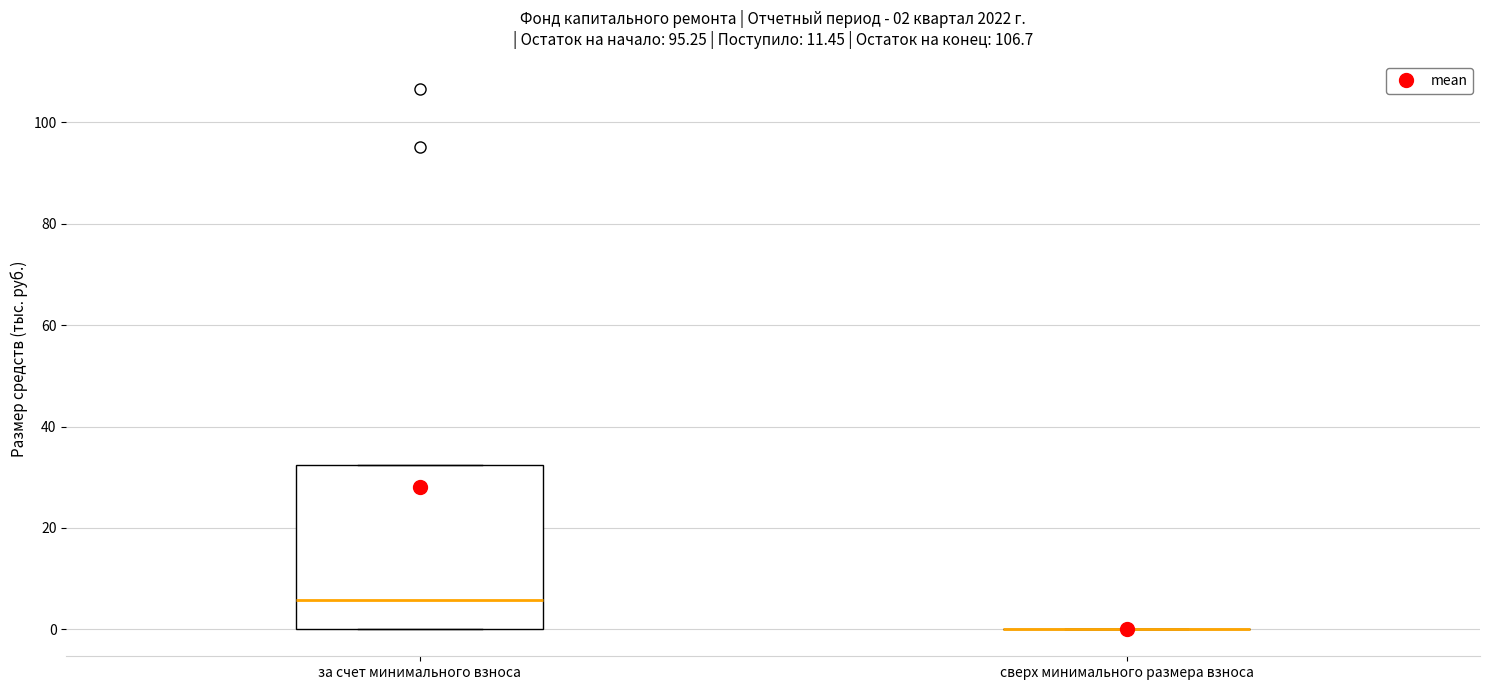

Comparing the boxes themselves (not the whiskers), which one is the tallest?

за счет минимального взноса